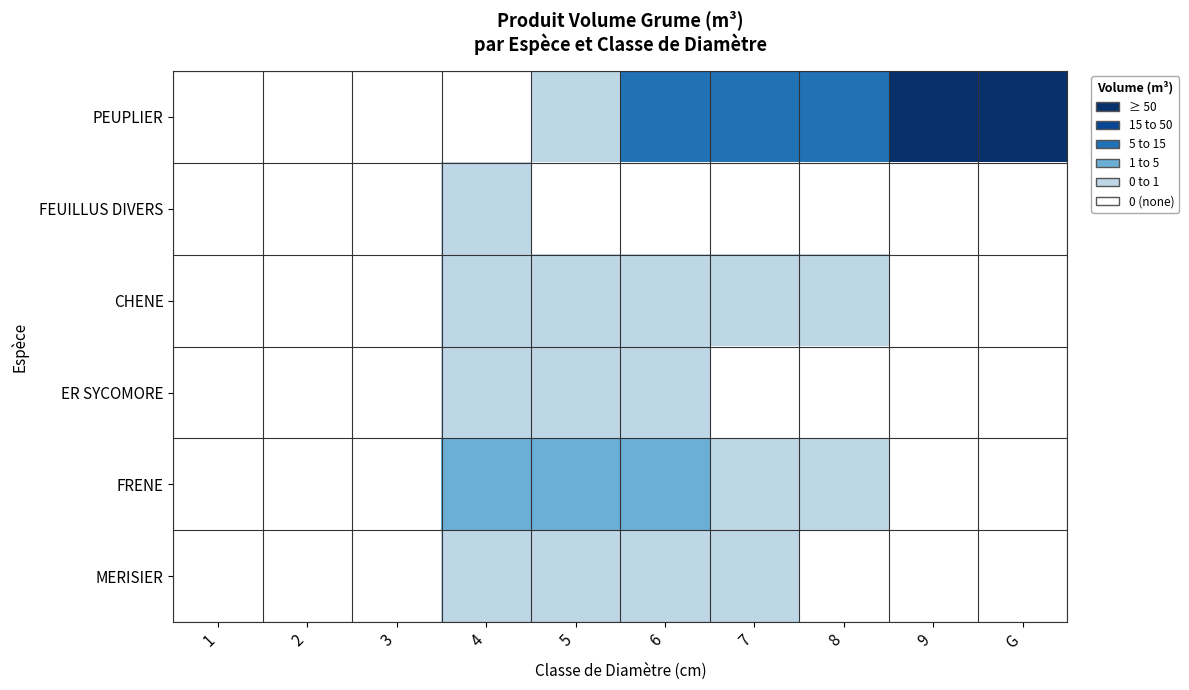

Reading right to left, transcribe all the data shown in this chart.

PEUPLIER: G=201.2	9=453.3	8=46.8	7=38.9	6=21.0	5=4.6	4=0.0	3=0.0	2=0.0	1=0.0
FEUILLUS DIVERS: G=0.0	9=0.0	8=0.0	7=0.8	6=0.6	5=0.7	4=2.4	3=0.4	2=0.4	1=0.0
CHENE: G=0.0	9=0.0	8=1.8	7=4.0	6=4.0	5=2.8	4=2.1	3=0.0	2=0.1	1=0.0
ER SYCOMORE: G=0.0	9=0.0	8=0.0	7=0.0	6=2.6	5=1.9	4=4.5	3=0.3	2=0.1	1=0.0
FRENE: G=0.0	9=0.0	8=1.5	7=1.8	6=14.7	5=14.7	4=13.1	3=0.2	2=0.3	1=0.0
MERISIER: G=0.0	9=0.0	8=0.0	7=1.8	6=2.0	5=2.0	4=4.5	3=0.2	2=0.2	1=0.0